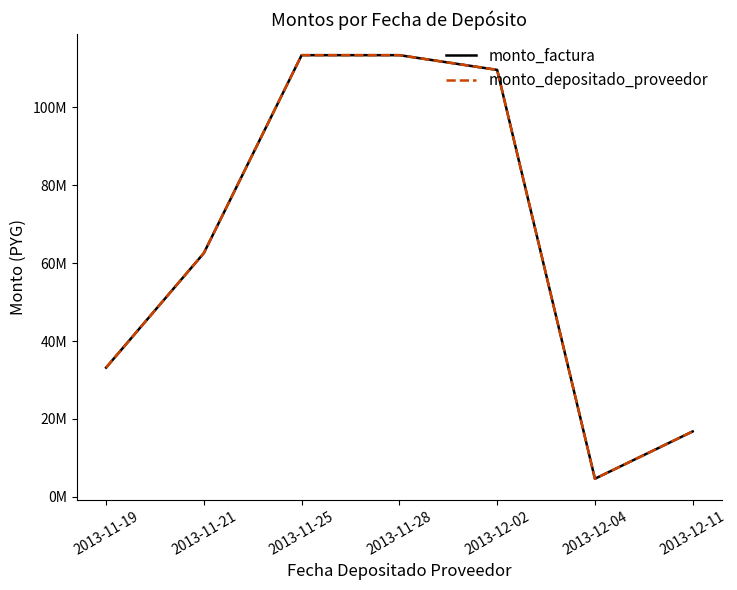

Does the chart have visible grid lines?

No